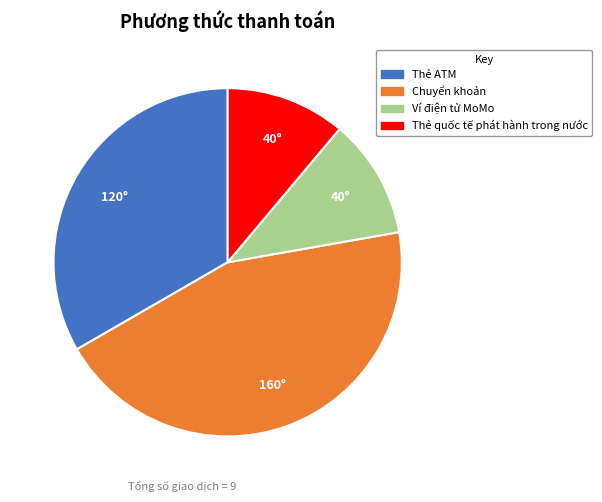

Does Chuyển khoản account for over 50% of the chart?

No